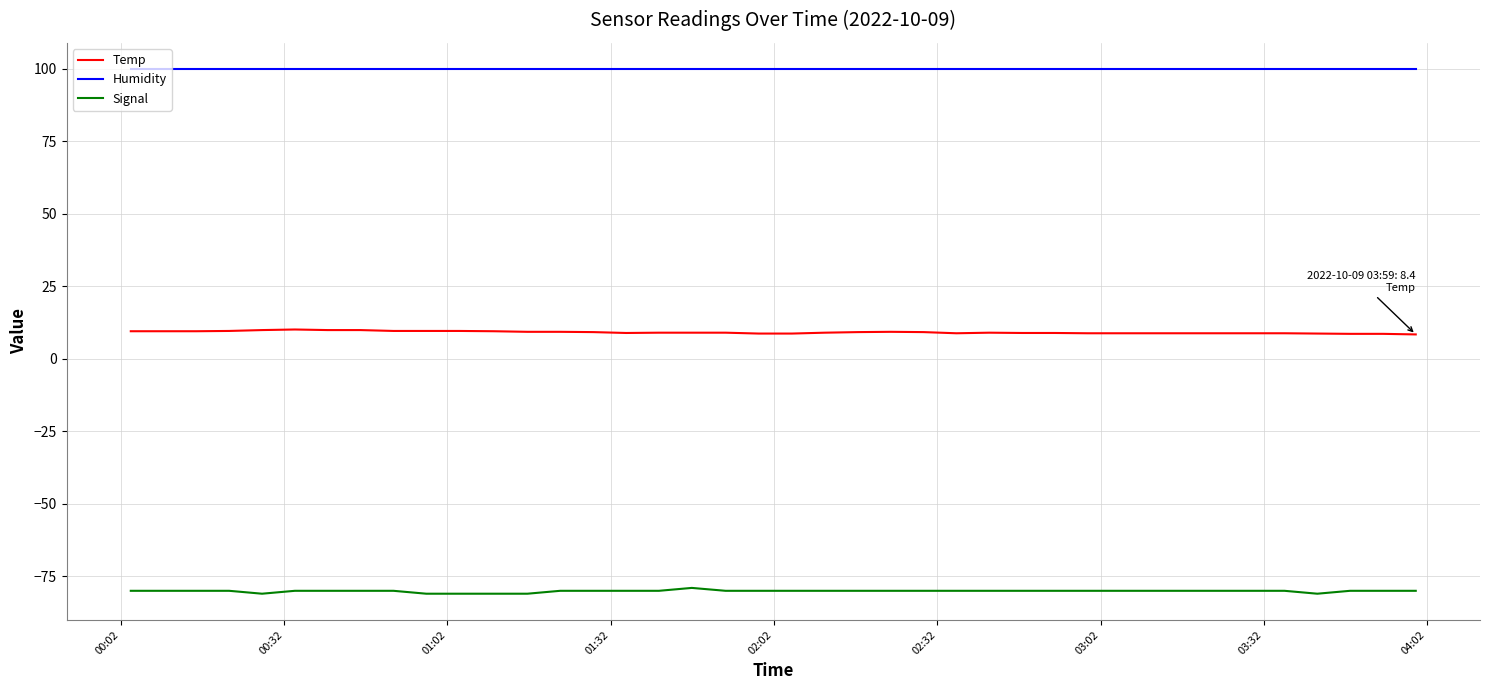

Does the chart have visible grid lines?

Yes